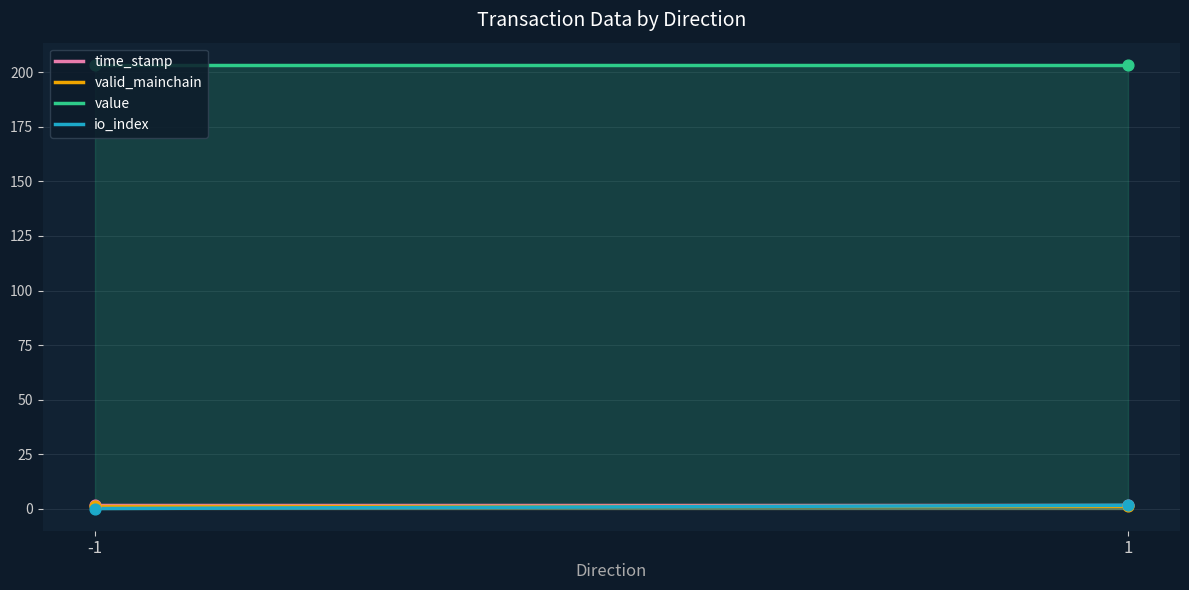

Which series reaches the minimum Y coordinate?

io_index